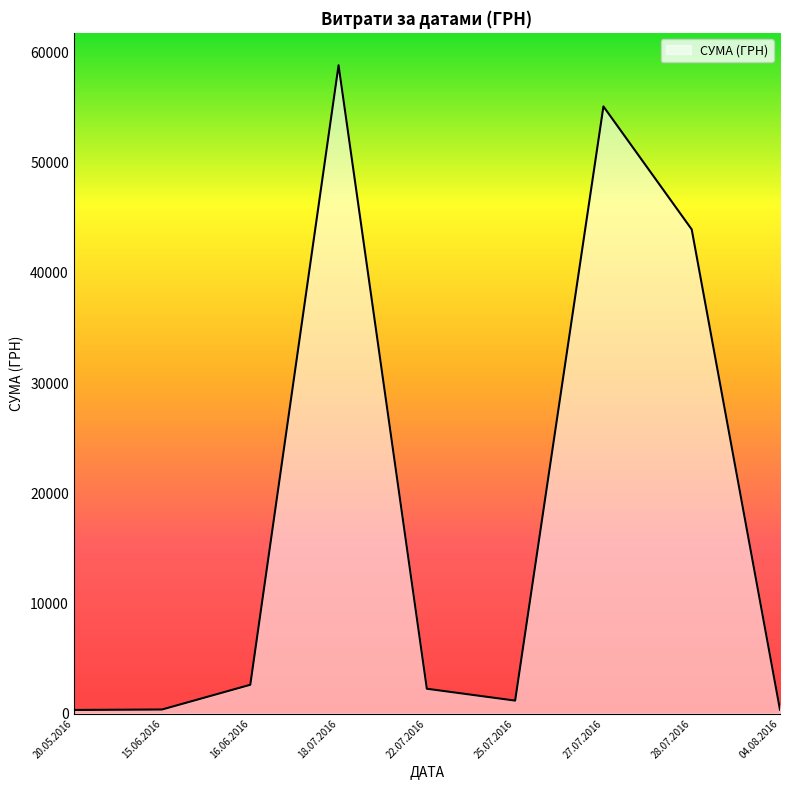

What is the difference between the maximum and minimum values?

58510.0